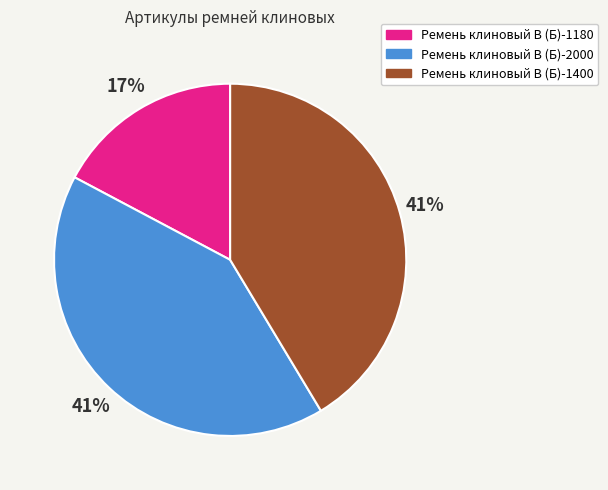

Does Ремень клиновый В (Б)-1180 represent more than half of the total?

No